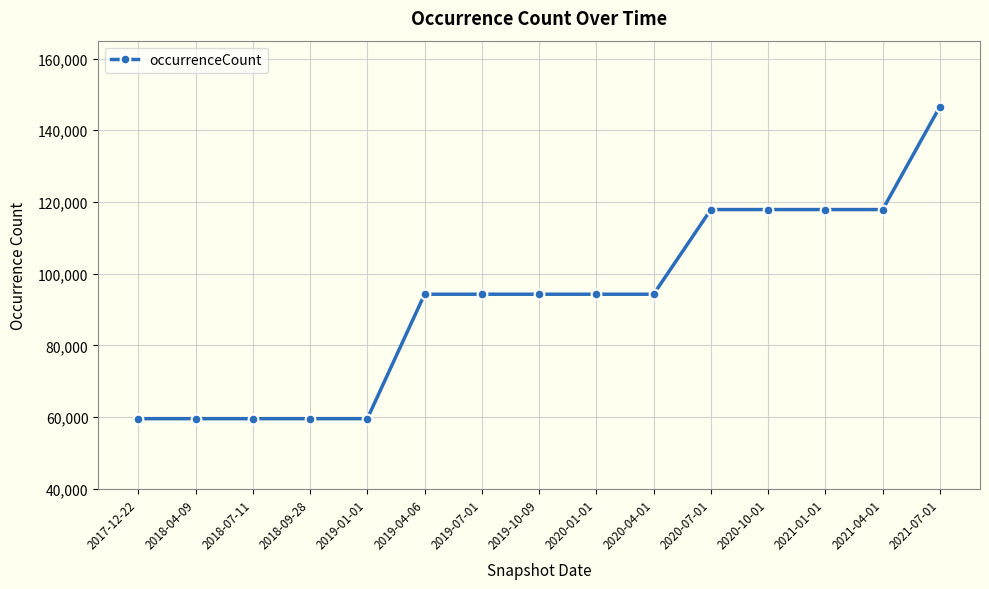

Is it true that the value at 2018-09-28 is 59530?

True